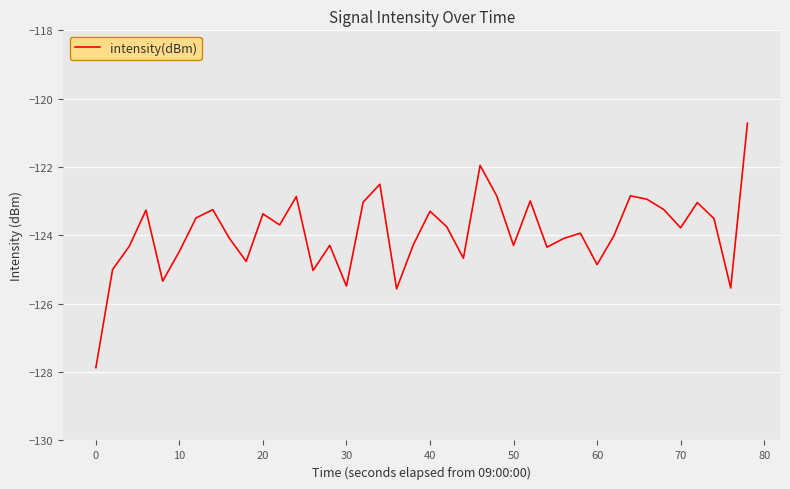

What is the difference between the maximum and minimum values?

7.2